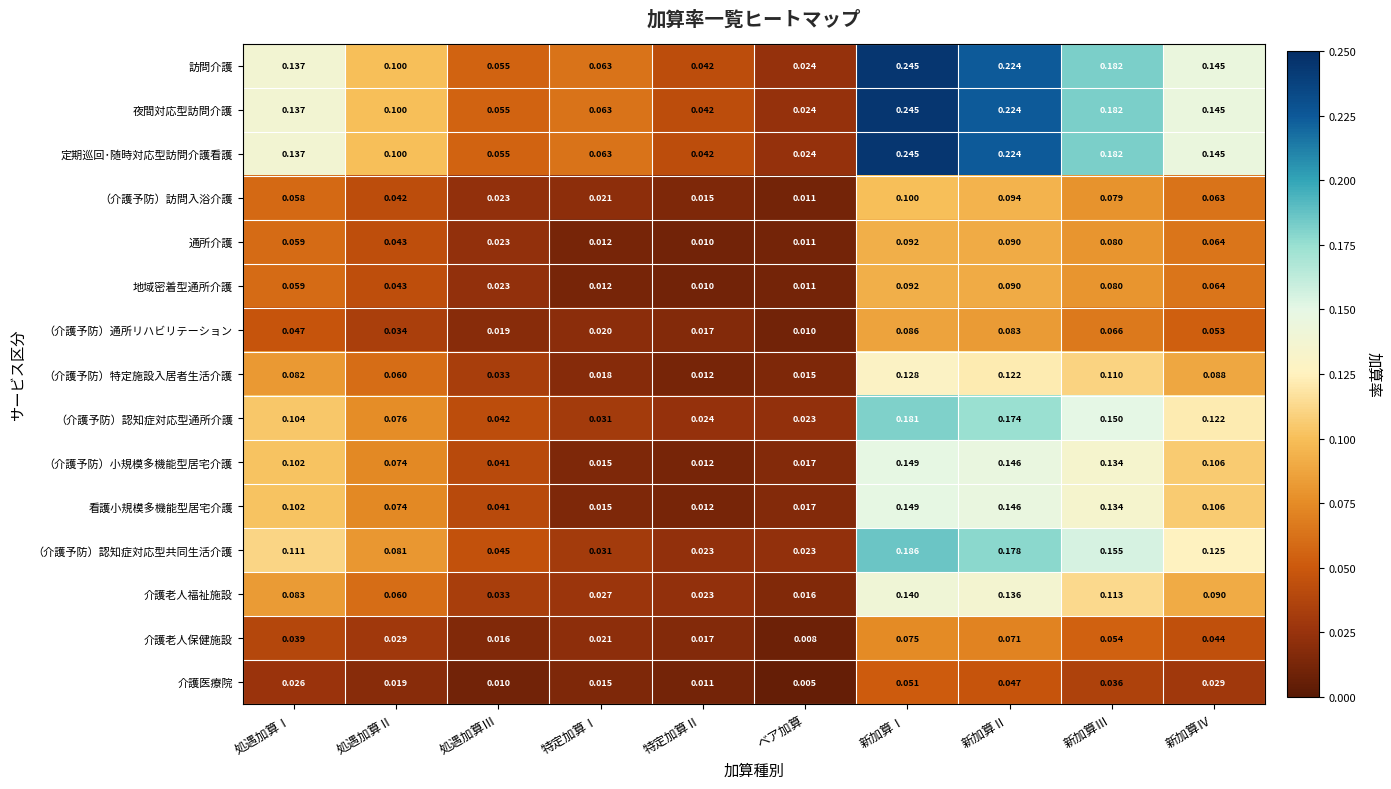

Is the value of 定期巡回･随時対応型訪問介護看護 at ベア加算 greater than the value of 地域密着型通所介護 at 特定加算Ⅰ?

Yes